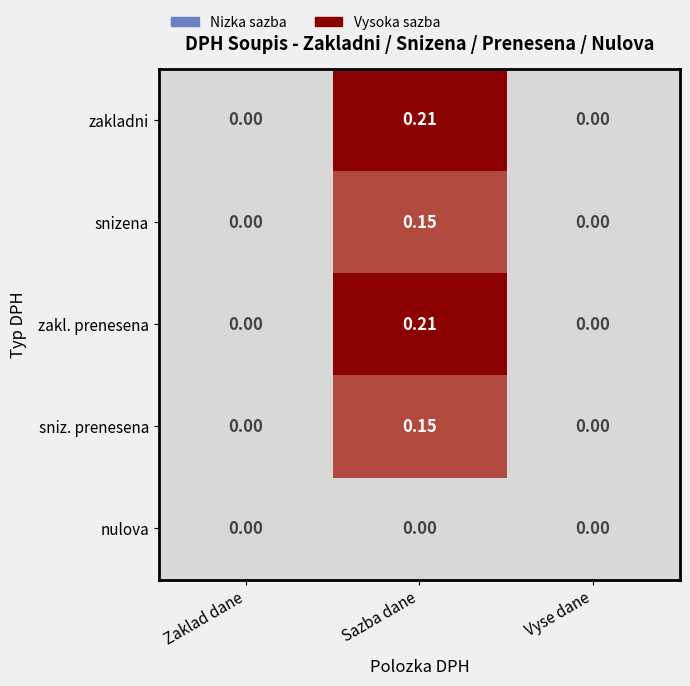

At which category is the sum across all series the highest?

Sazba dane